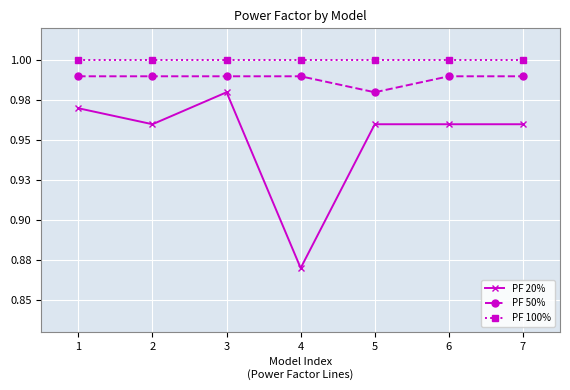

True or false: PF 20% has more than 2 interior local peaks.

False